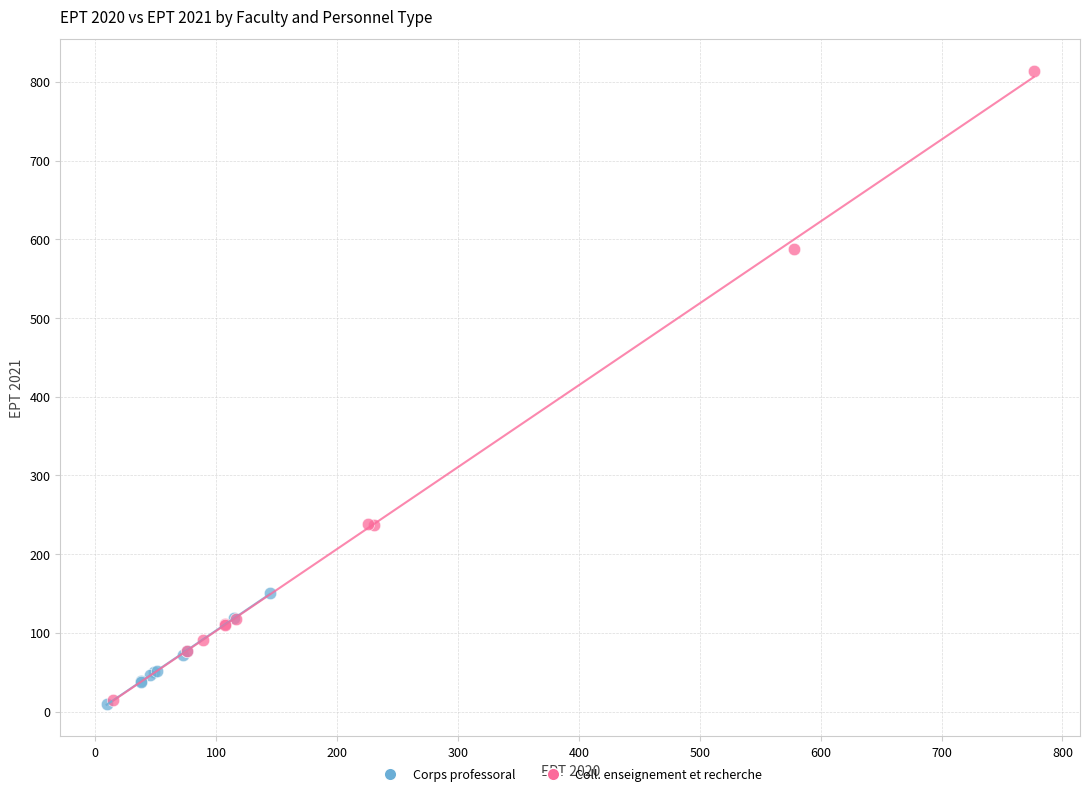

Which series has the widest spread of Y values?

Coll. enseignement et recherche